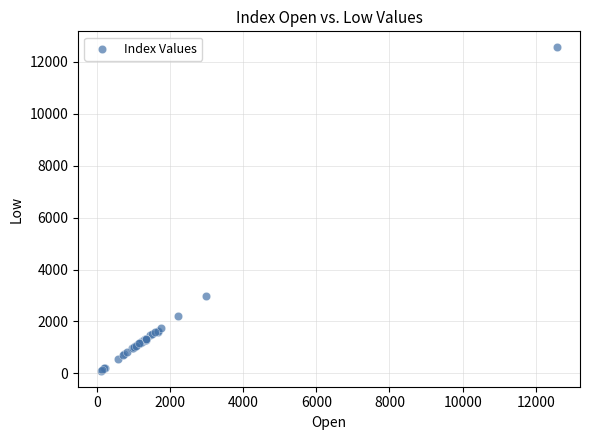

What Y value in the scatter plot is closest to 6328?

2971.4